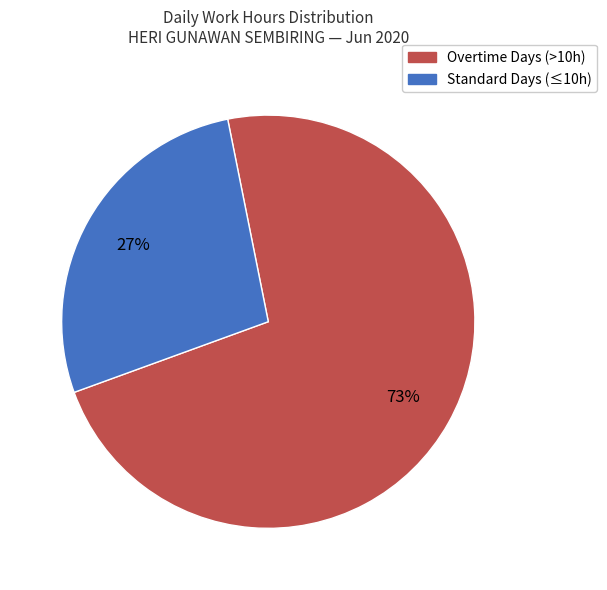

Is there a majority slice in this chart?

Yes